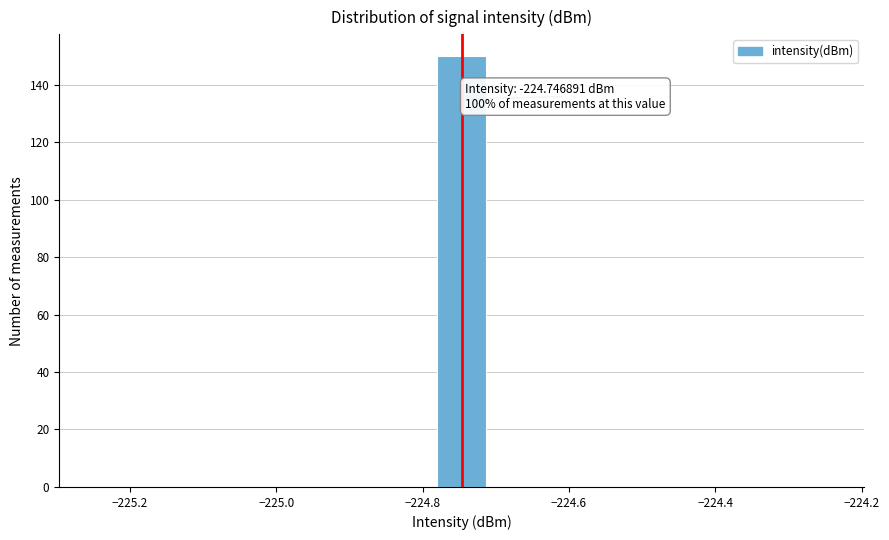

Read against the x-axis, roughly where is the centre of the tallest bar?

-224.74